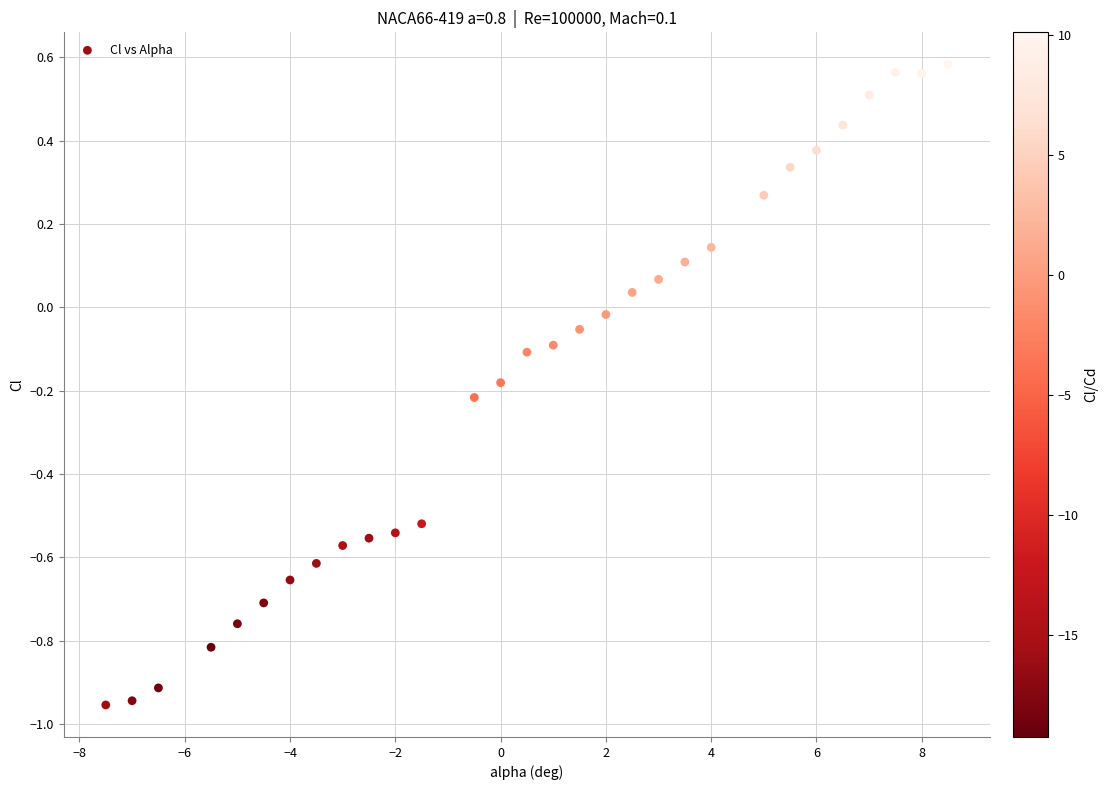

What is the range of Y values (max minus min)?

1.5